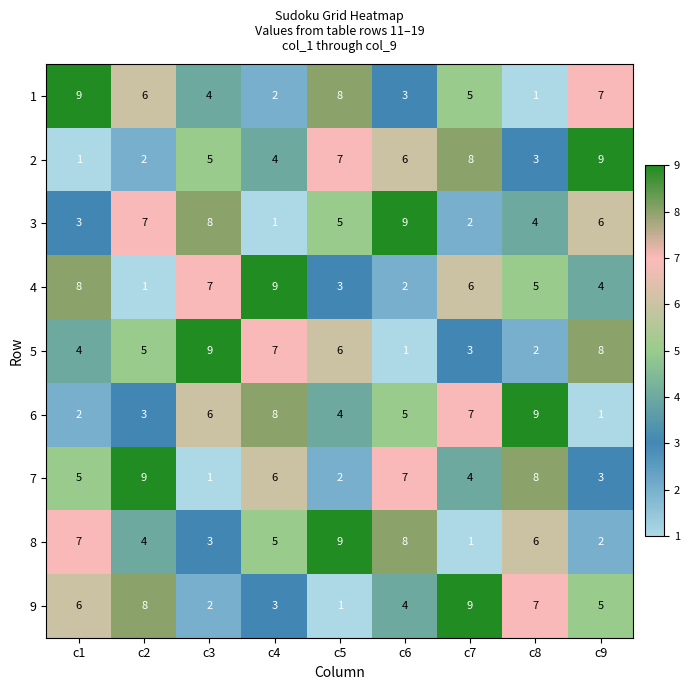

What is the difference between the highest and lowest values at c5?

8